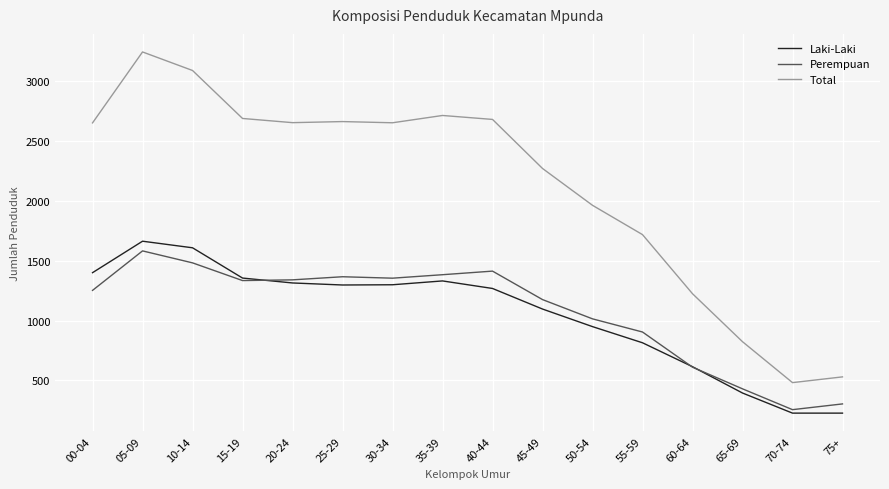

Which series has the largest total across all categories?

Total